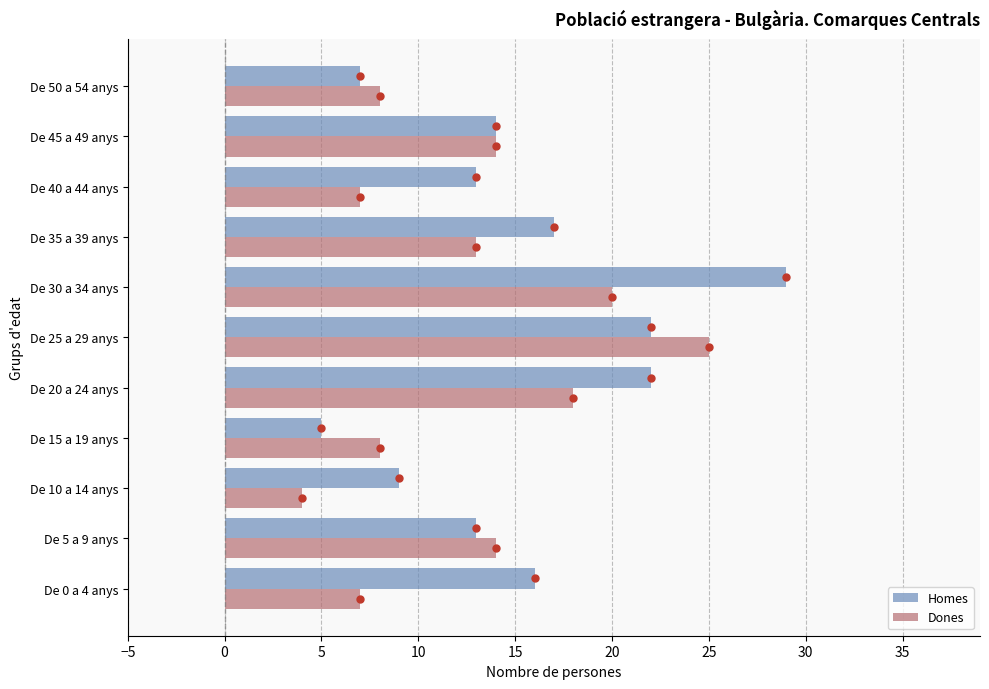

List the series in order of their overall mean, lowest first.

Dones, Homes